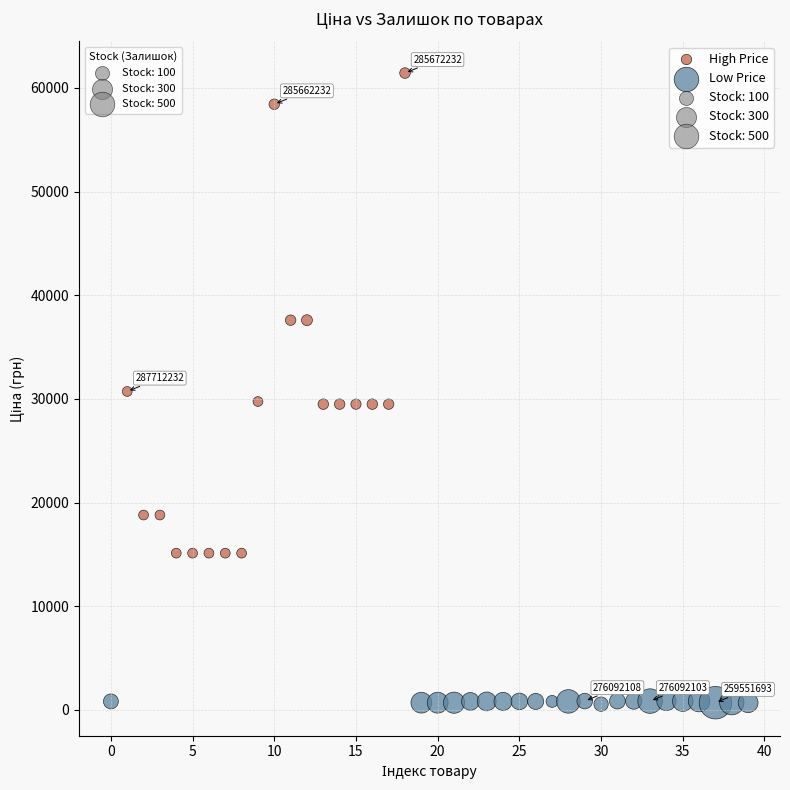

Which series reaches the minimum Y coordinate?

Low Price